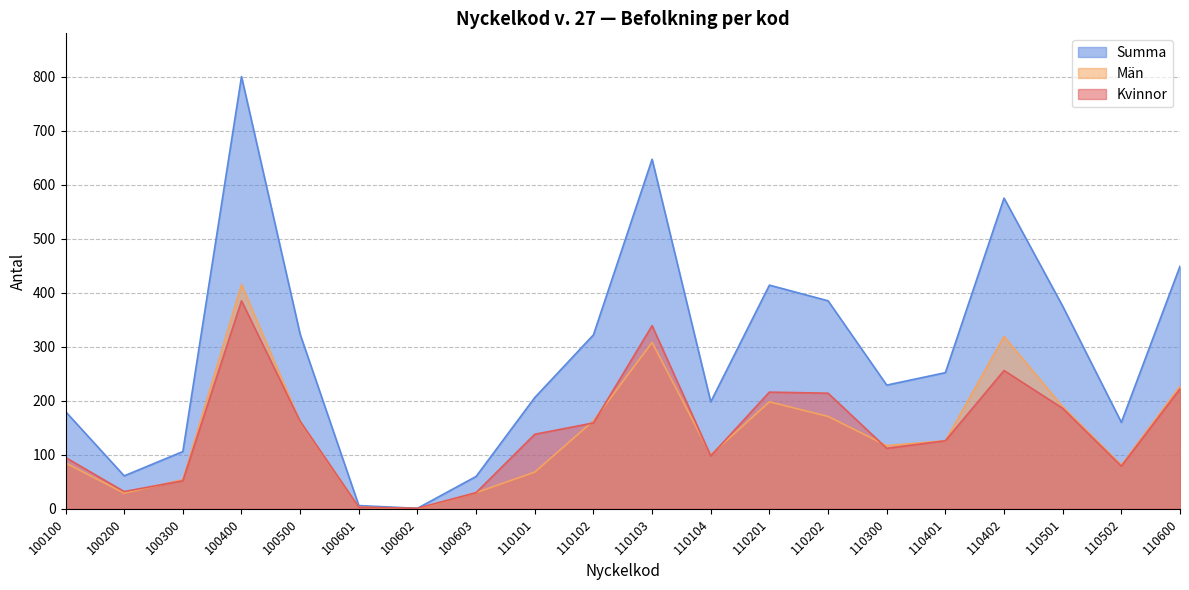

What is the spread (max minus min) of values at 110402?

319